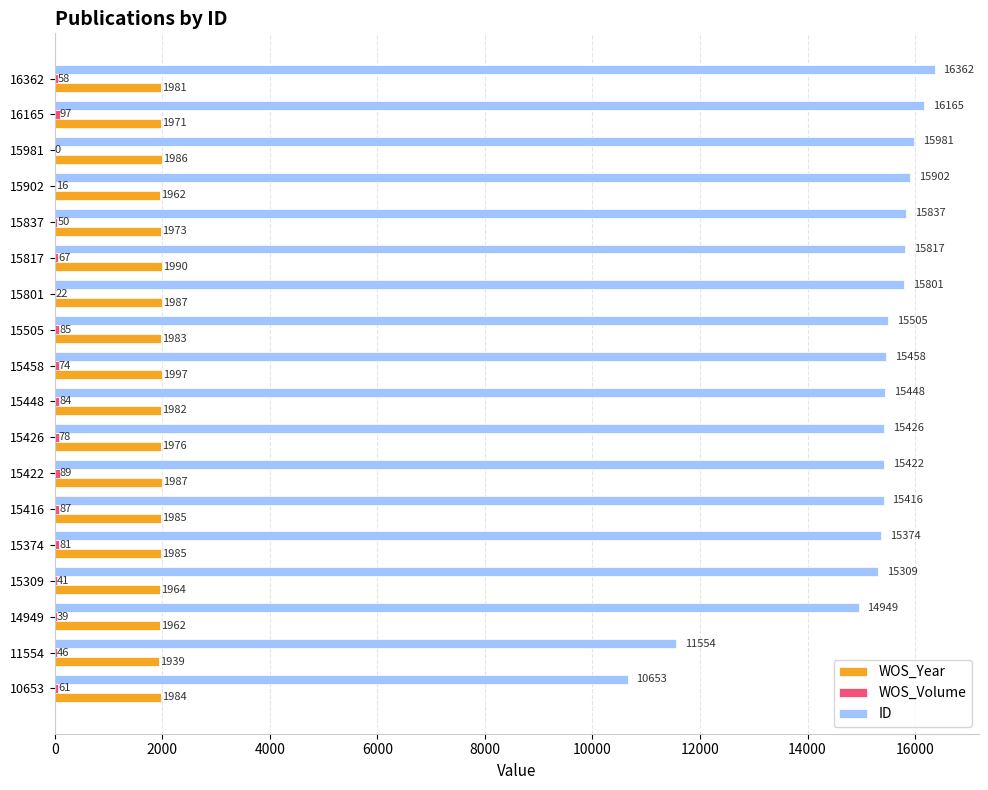

Which series has the largest total across all categories?

ID